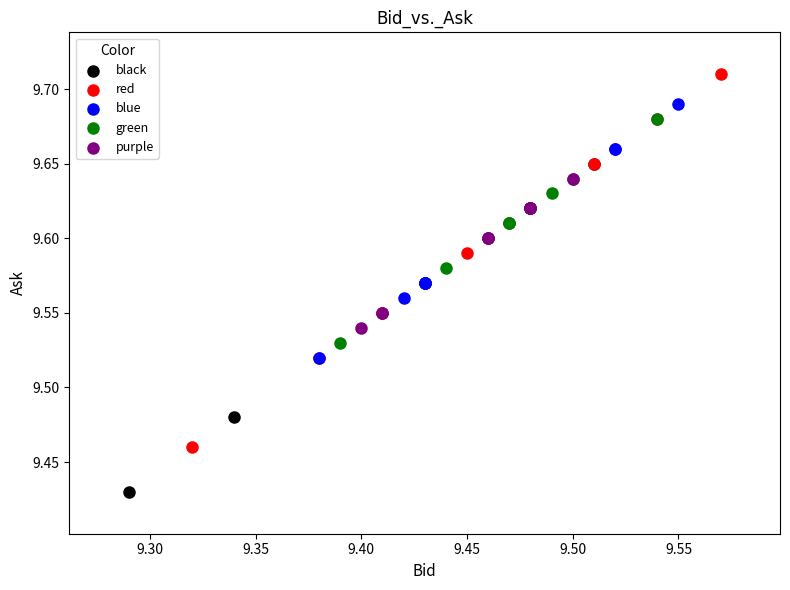

Which series has the widest spread of Y values?

red